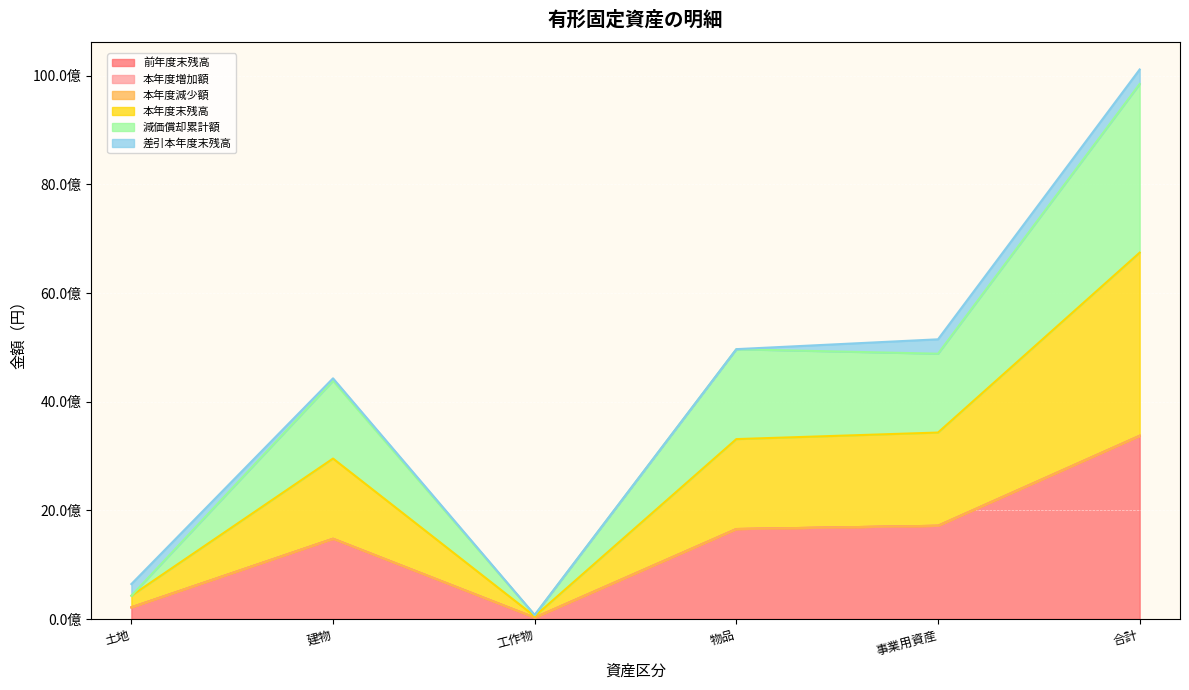

True or false: 減価償却累計額 and 本年度末残高 cross at least once.

False